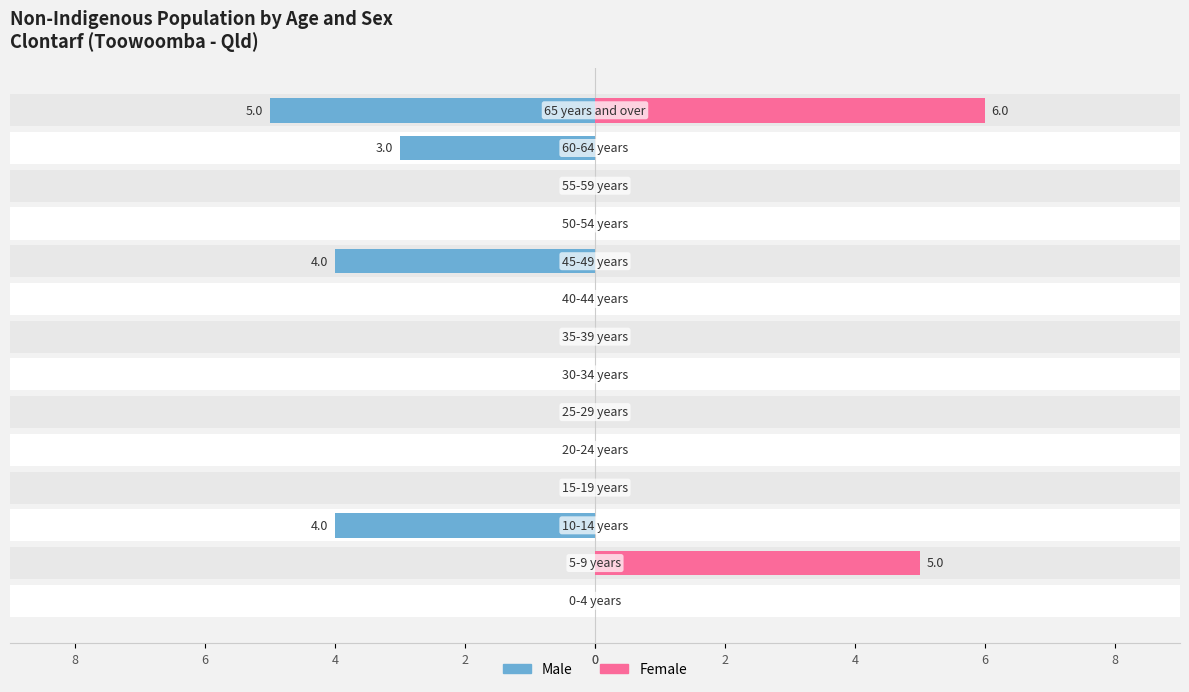

Which series changed the most between 8 and 10?

Male